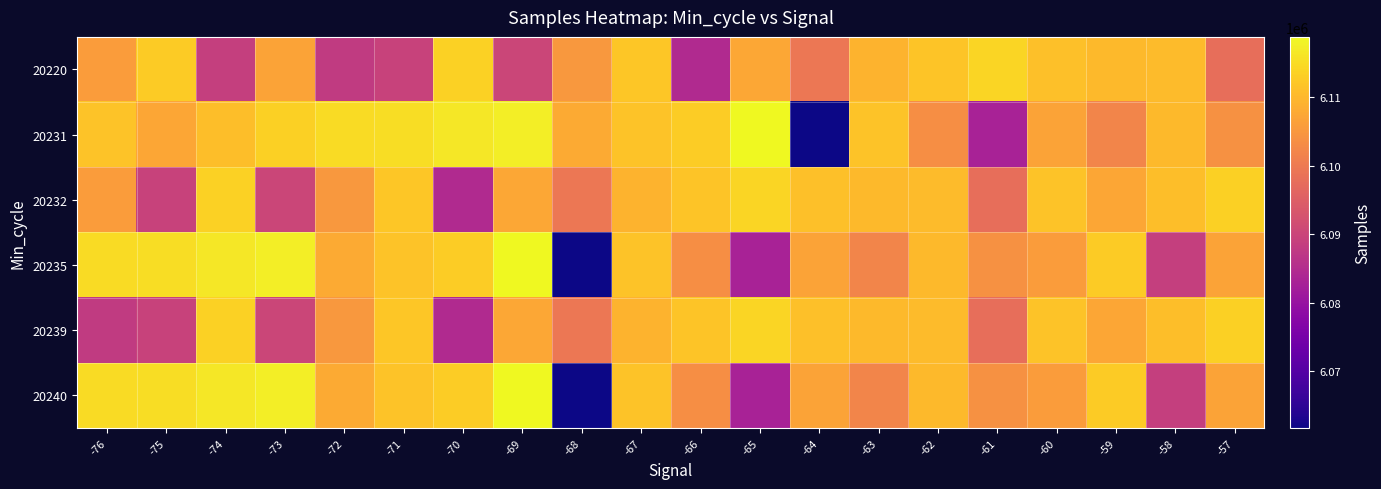

List the series in order of their peak value, highest first.

20231, 20235, 20240, 20220, 20232, 20239